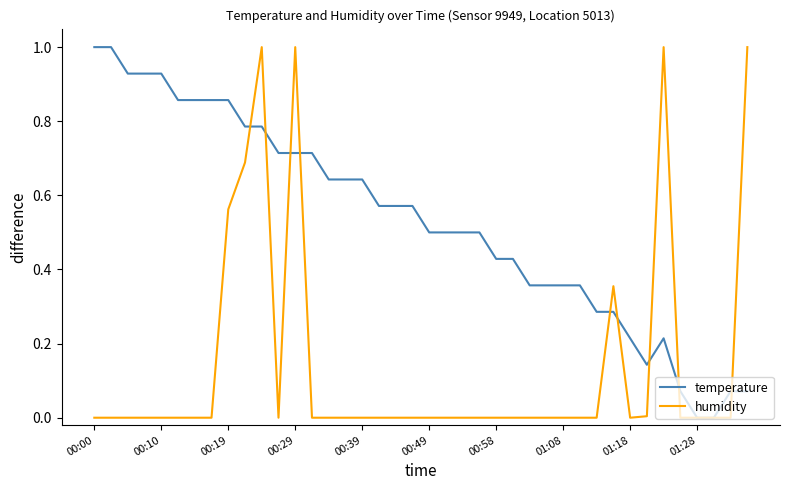

Which series has the largest total across all categories?

temperature